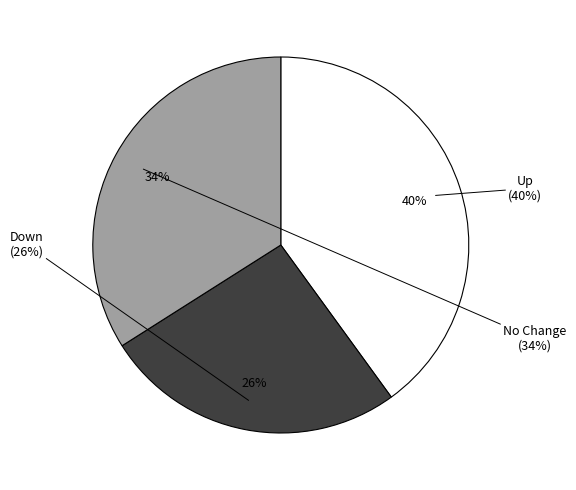

True or false: up accounts for 47% of the total.

False